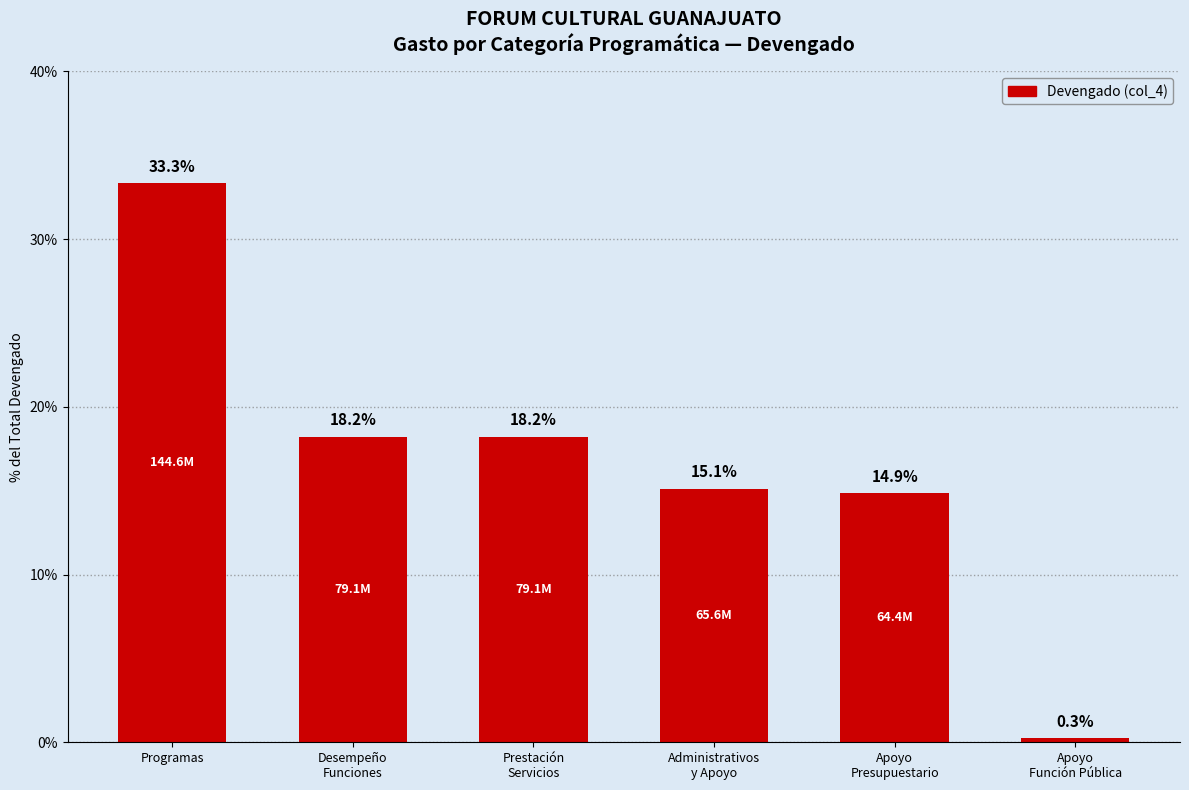

What is the average value?

16.7